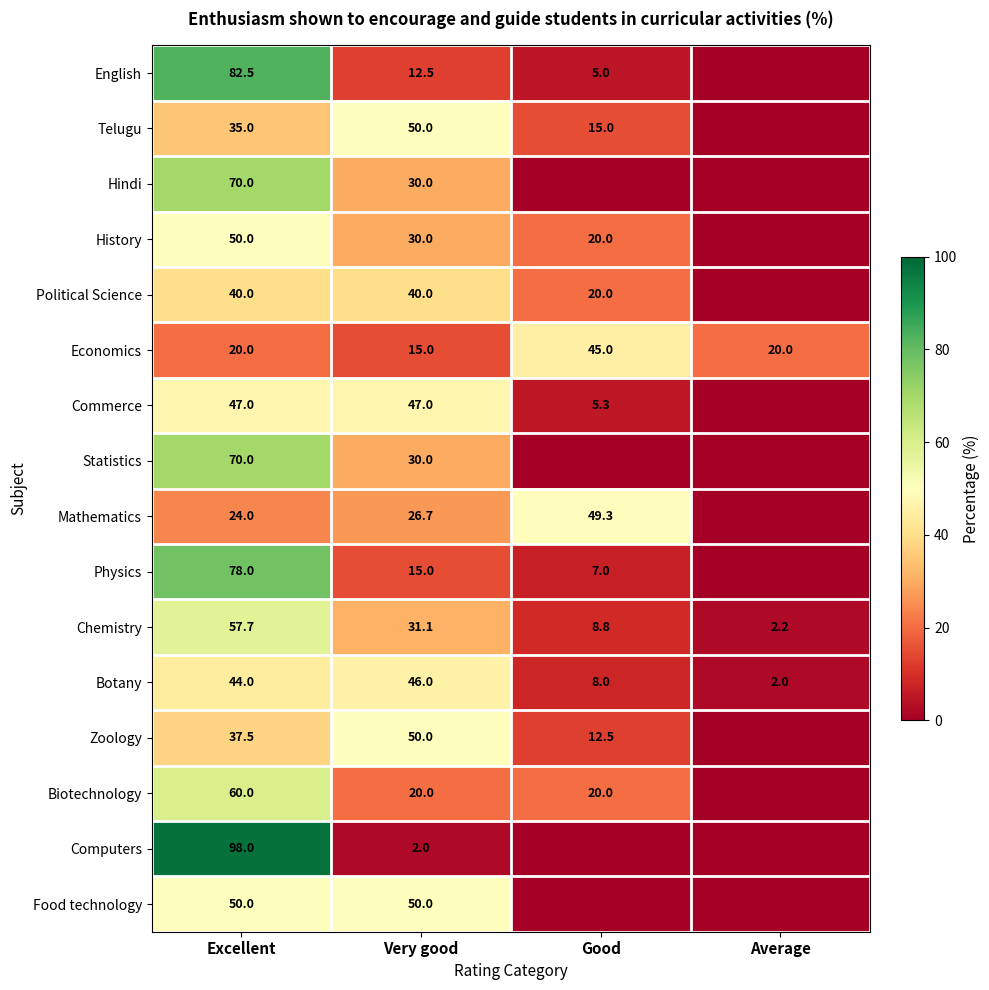

What is the spread (max minus min) of values at Excellent?

78.0